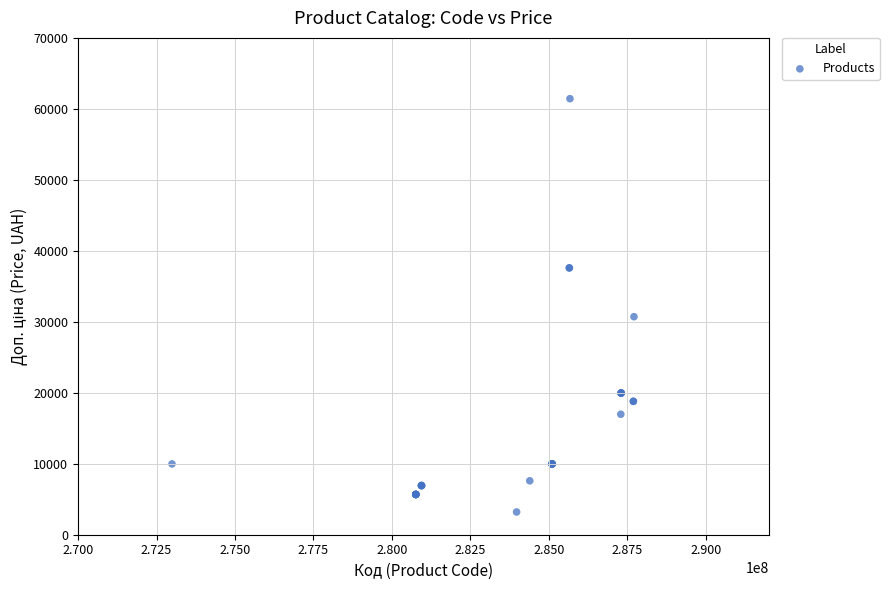

What Y value in the scatter plot is closest to 32319?

30717.1